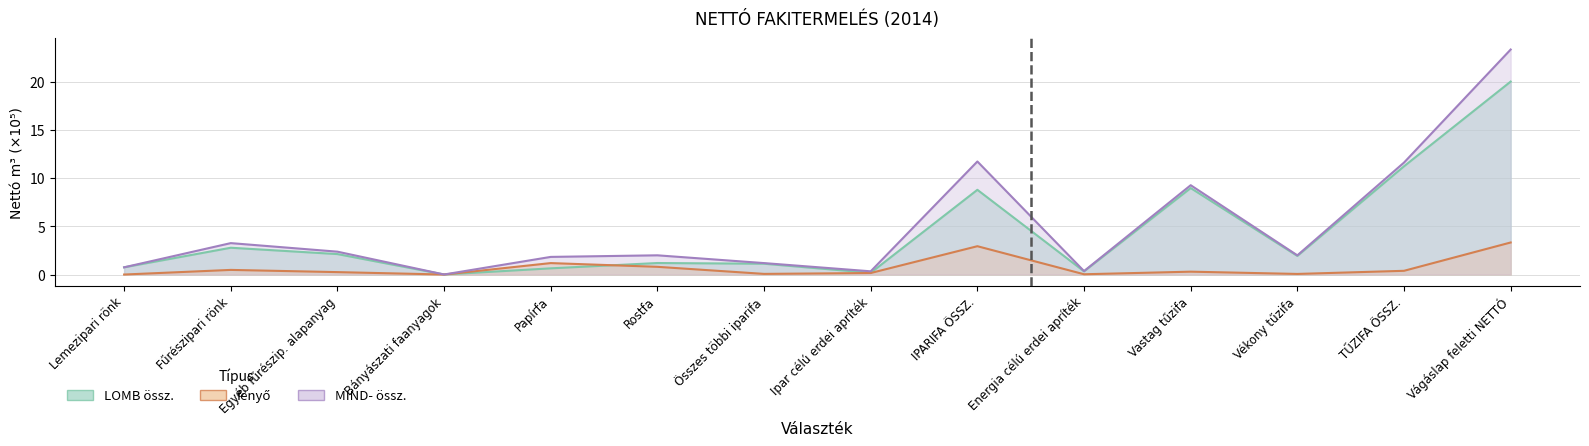

After their last crossing, which series has the higher values: LOMB össz. or fenyő?

LOMB össz.